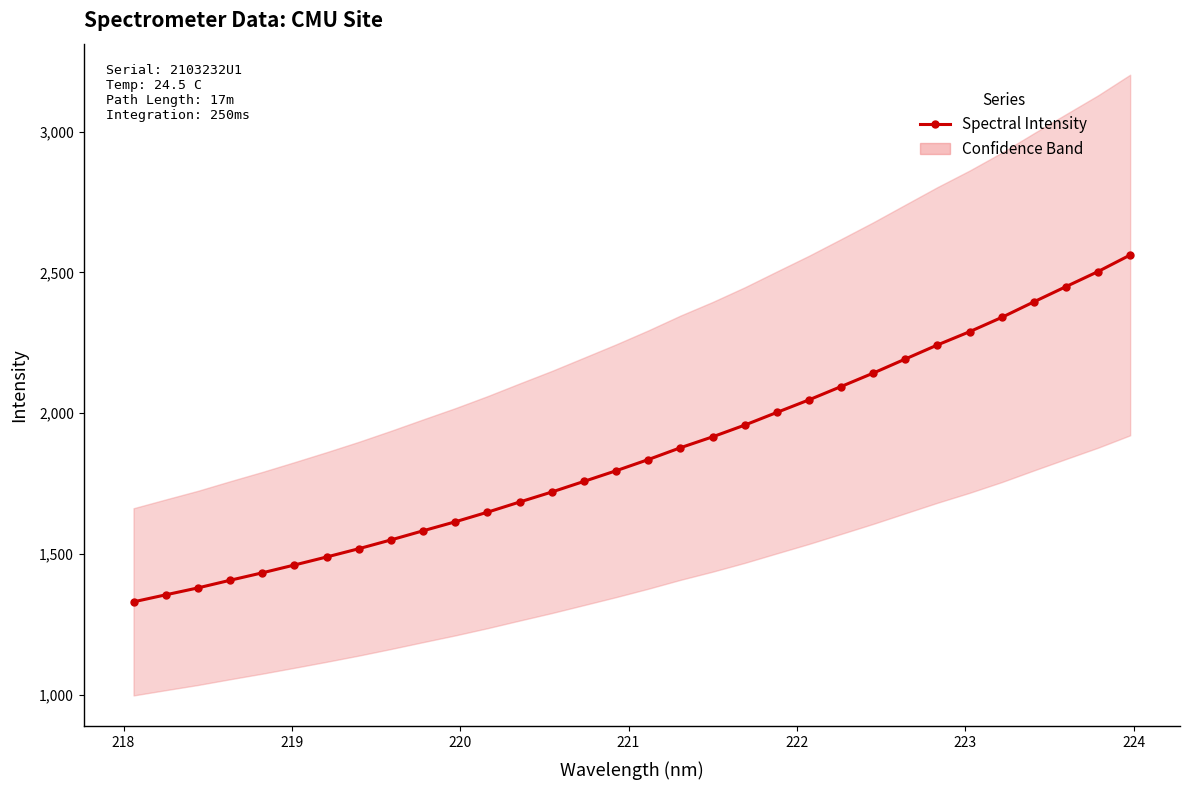

How many lines are shown in the chart?

1